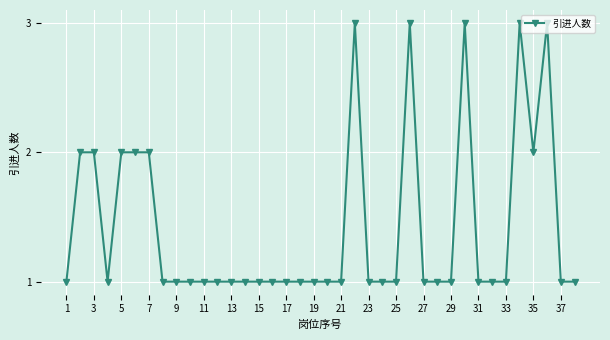

True or false: the data has more than 0 interior local peaks.

True